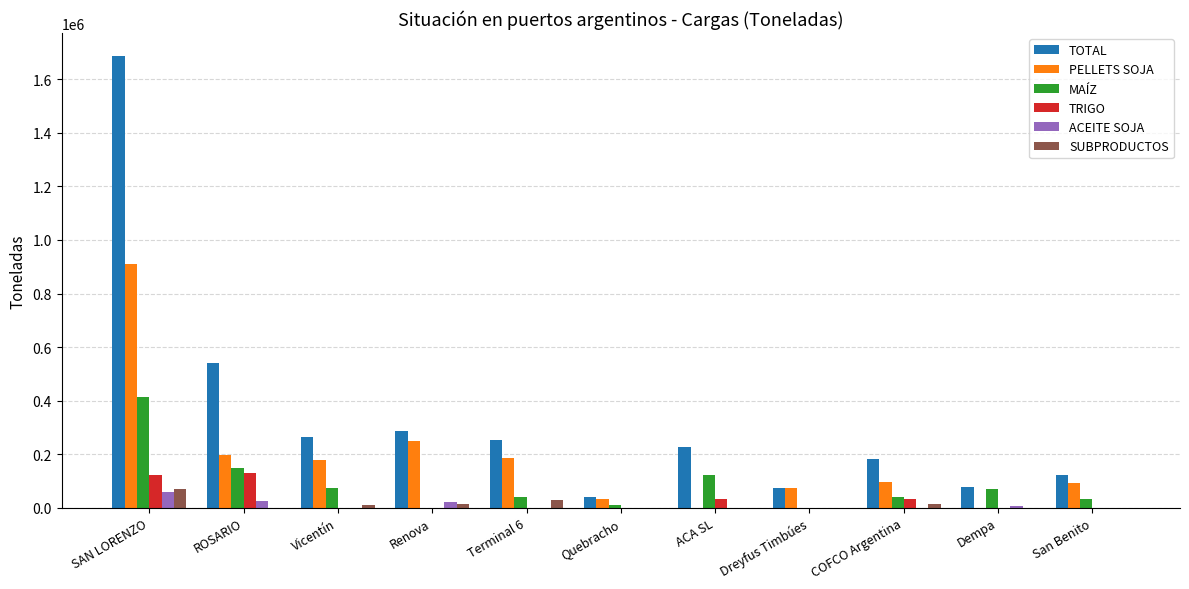

Where is PELLETS SOJA nearest to the value 454441?

Renova